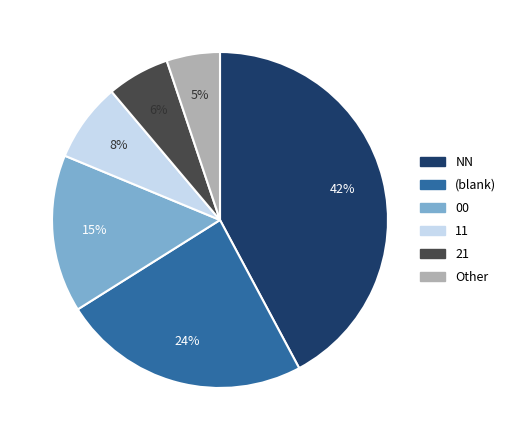

Is it true that Other is 17% of the pie?

False